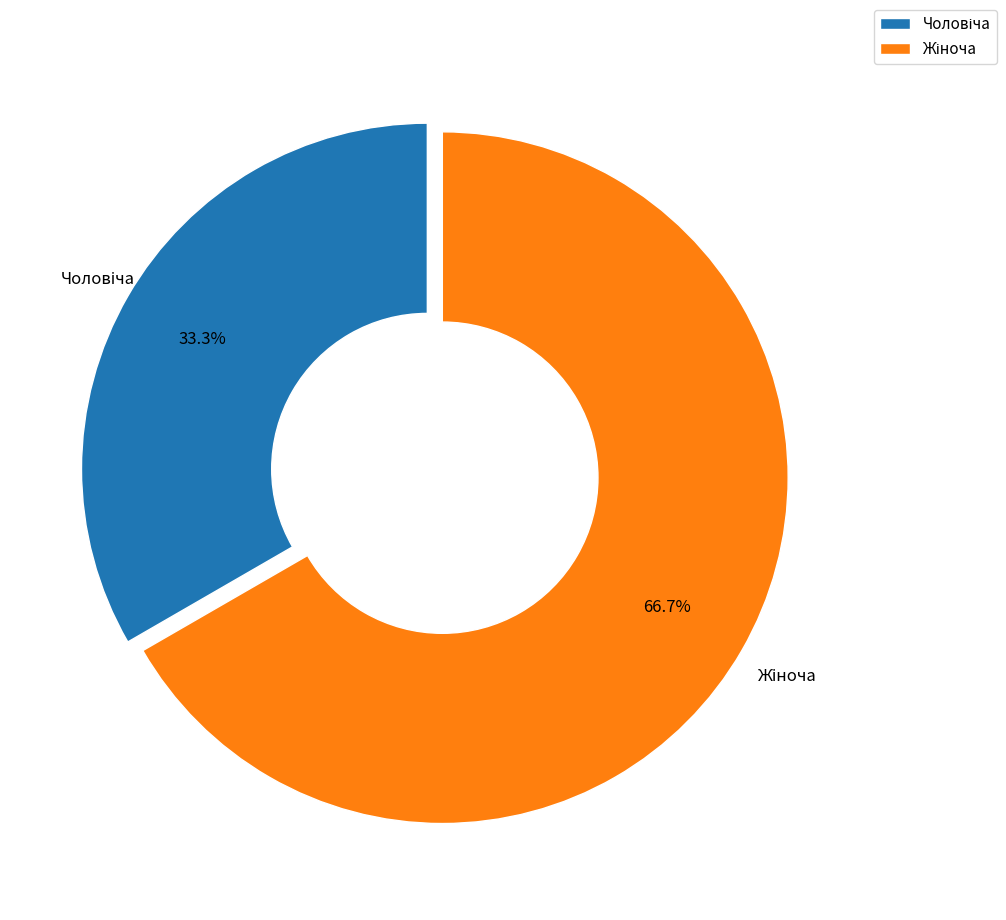

To the nearest percent, what portion does Чоловіча represent?

33%